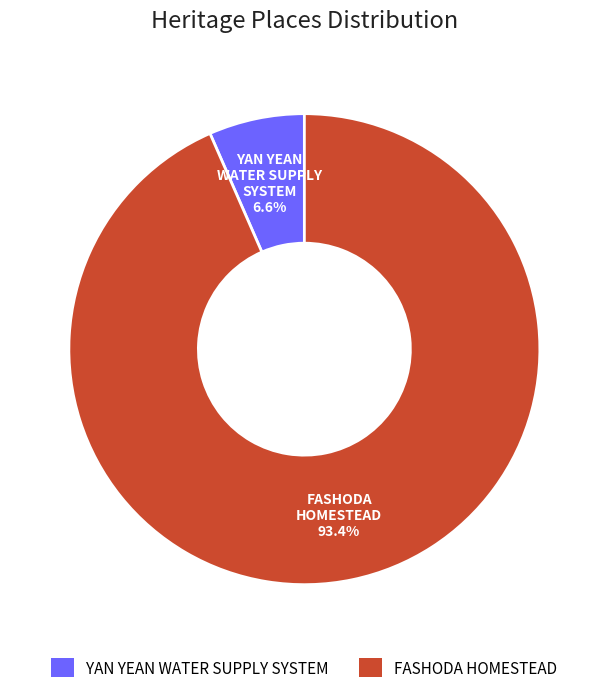

Which category has the smallest portion of the pie?

YAN YEAN WATER SUPPLY SYSTEM